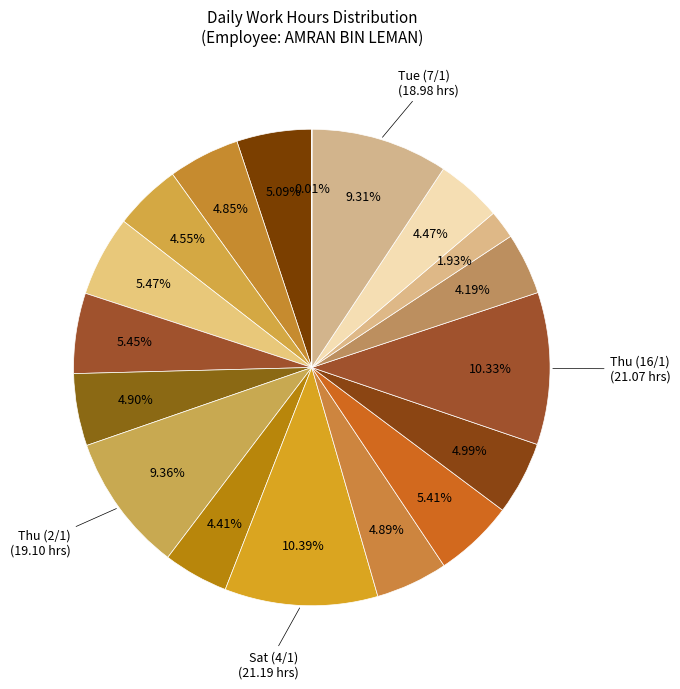

To the nearest percent, what is the difference between the largest and smallest slice percentages?

10%